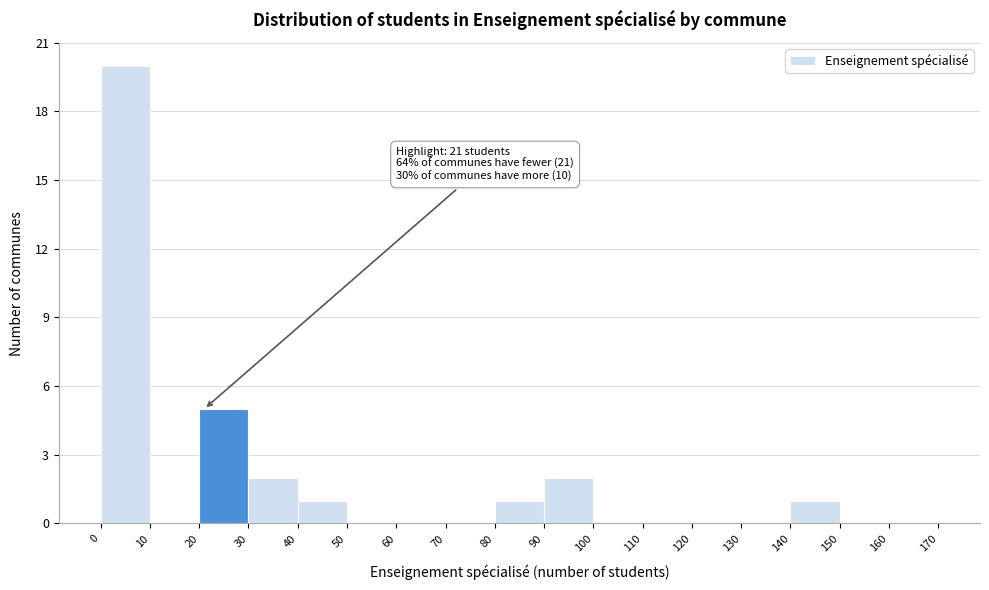

Which range on the x-axis has the tallest bar?

0 to 10